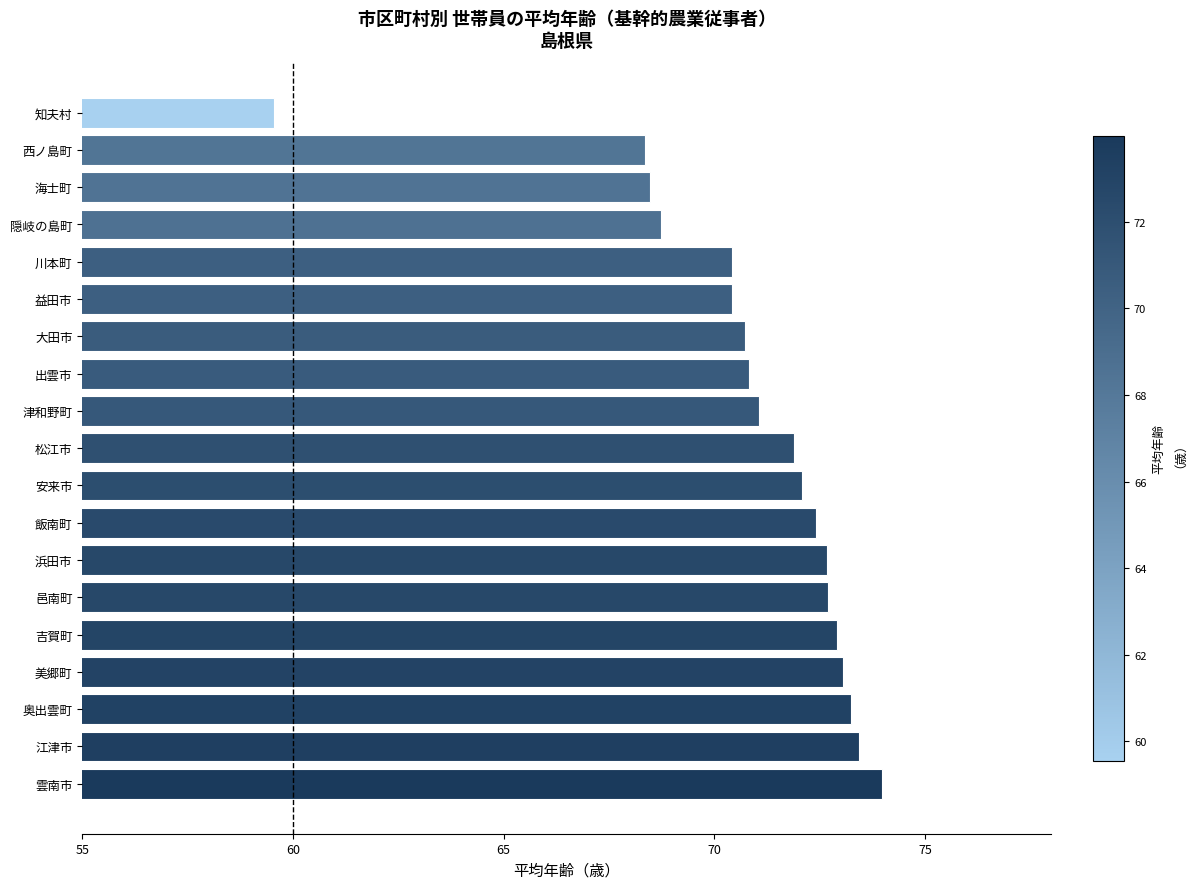

Which has a higher value, 出雲市 or 雲南市?

雲南市